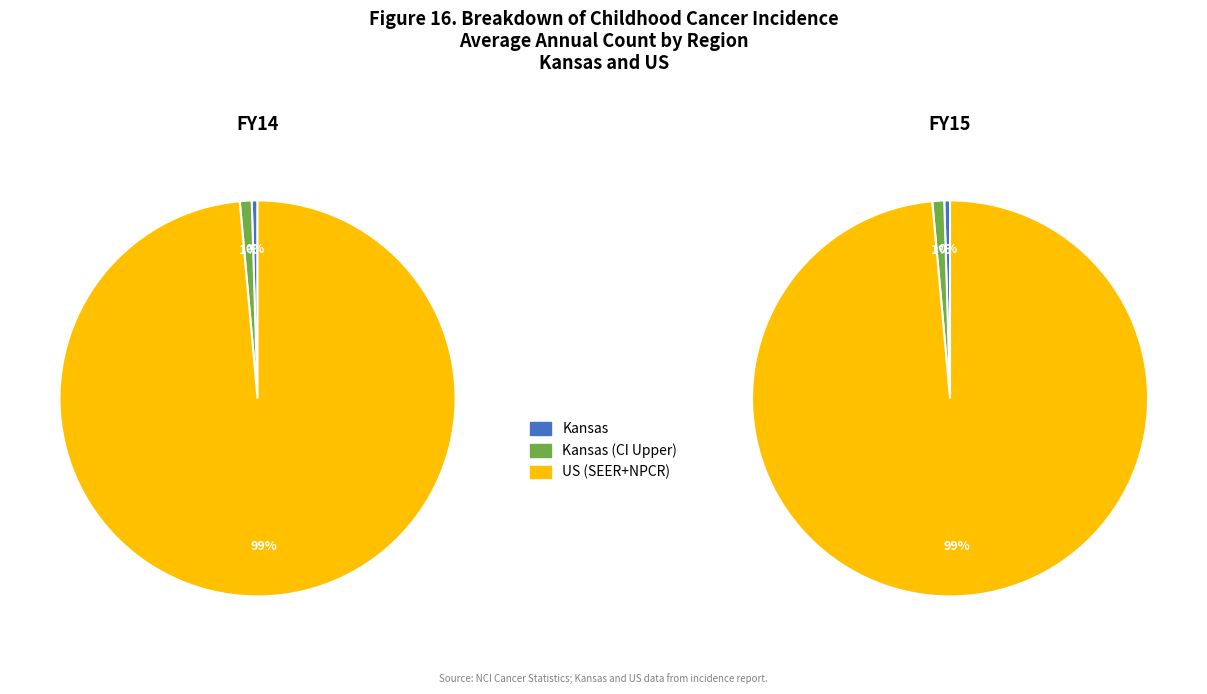

True or false: Kansas accounts for 1% of the total.

False